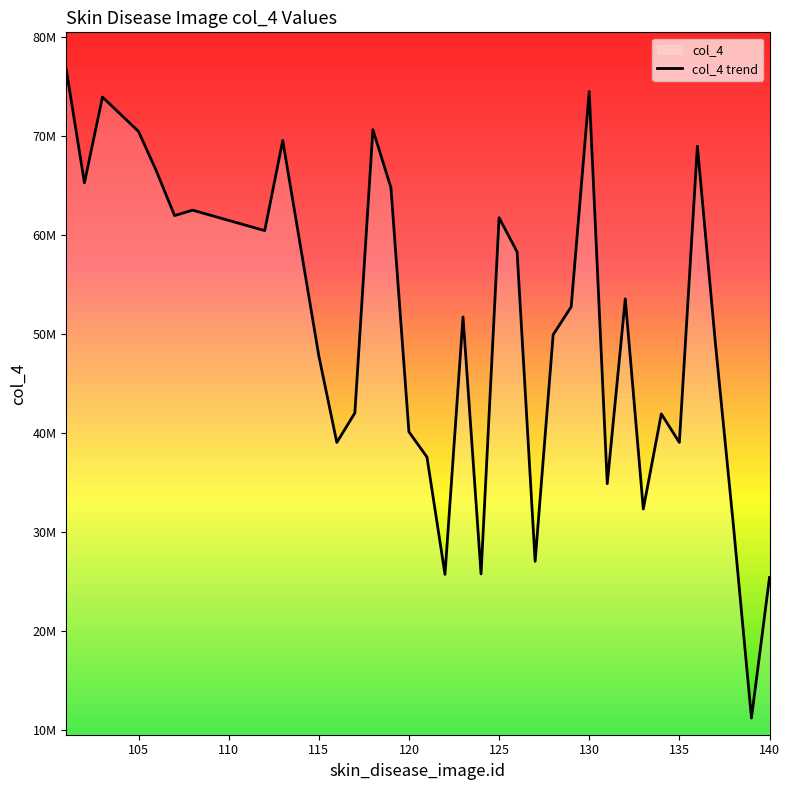

Does the chart have visible grid lines?

No